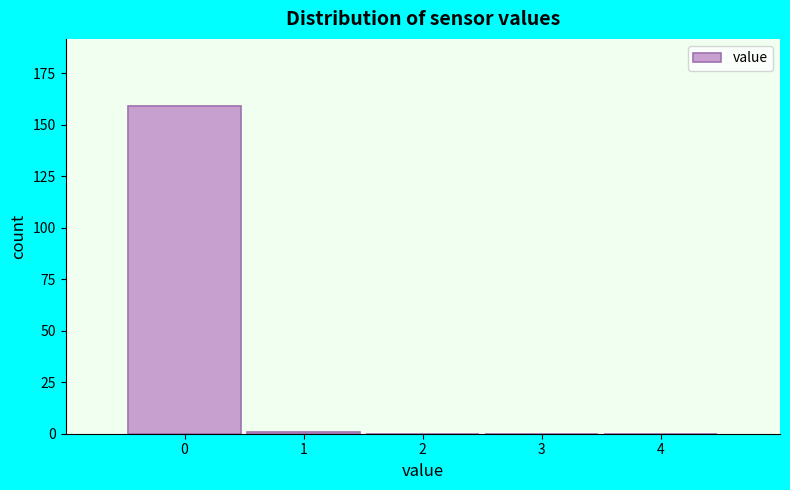

Reading left to right, what are all the values shown in this chart?

0=159	1=1	2=0	3=0	4=0